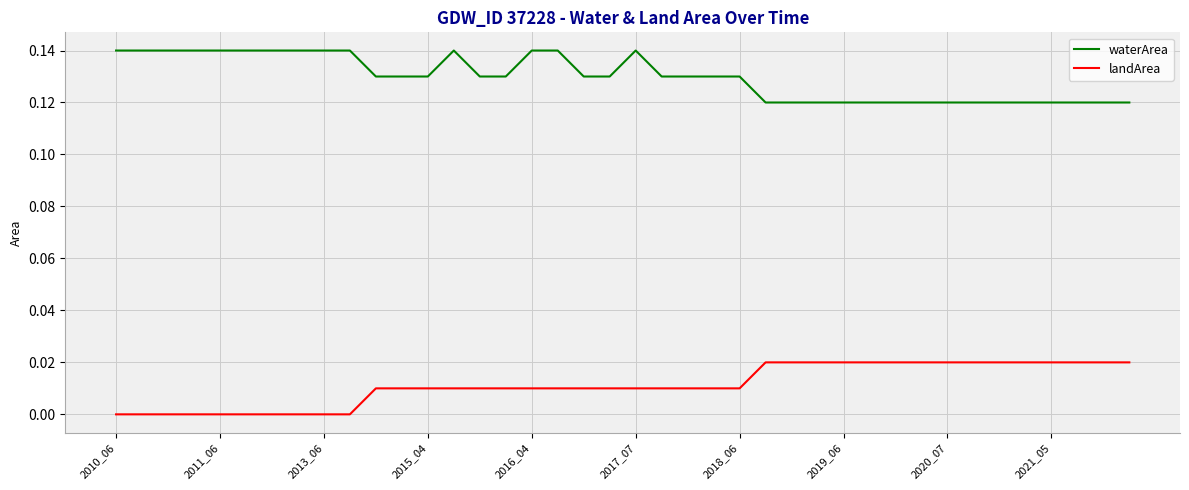

Which series has the largest total across all categories?

waterArea